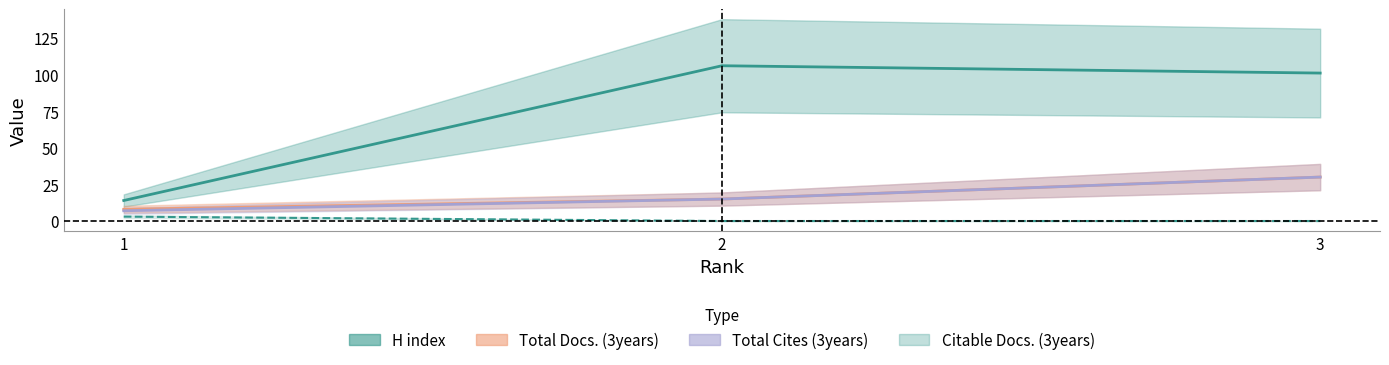

The value of Total Cites (3years) at 1 is 10. True or false?

False